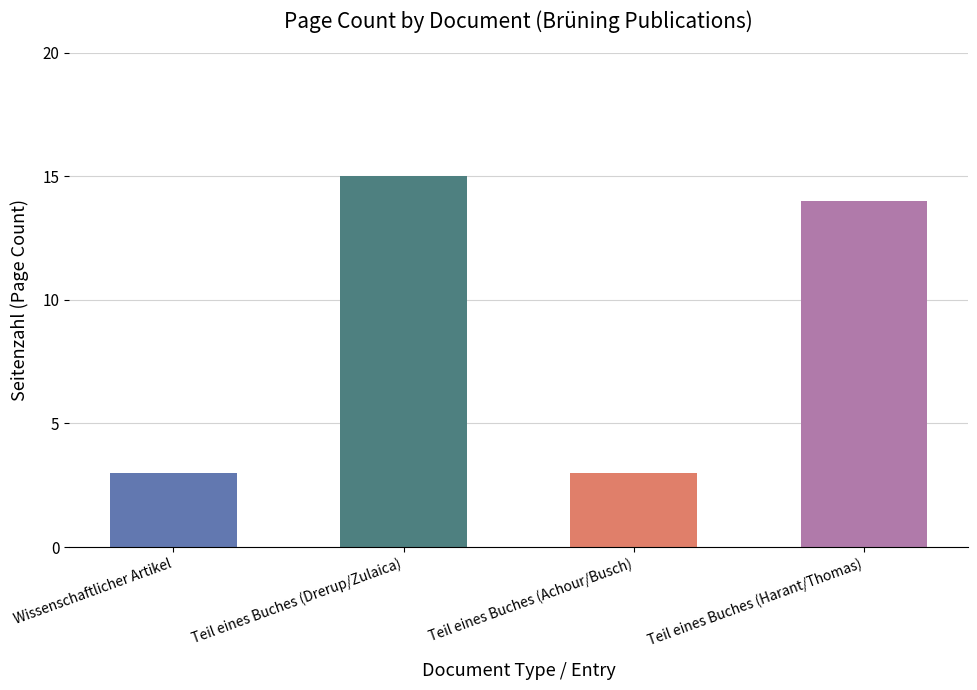

At which label is the value closest to 9?

Teil eines Buches (Harant/Thomas)